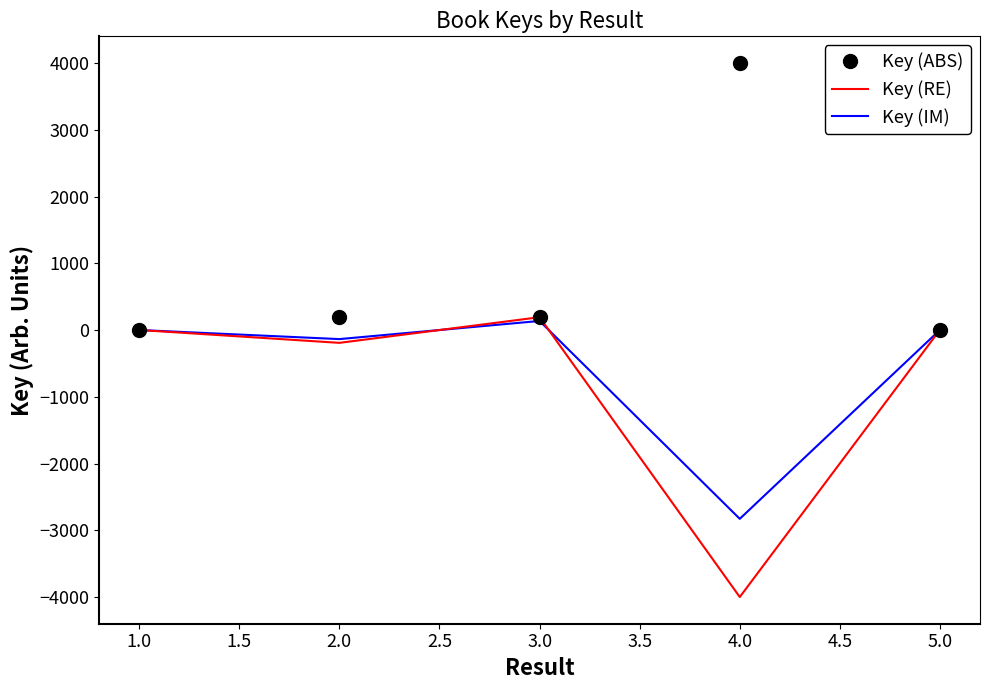

What is the maximum value shown in the chart?

4000.0